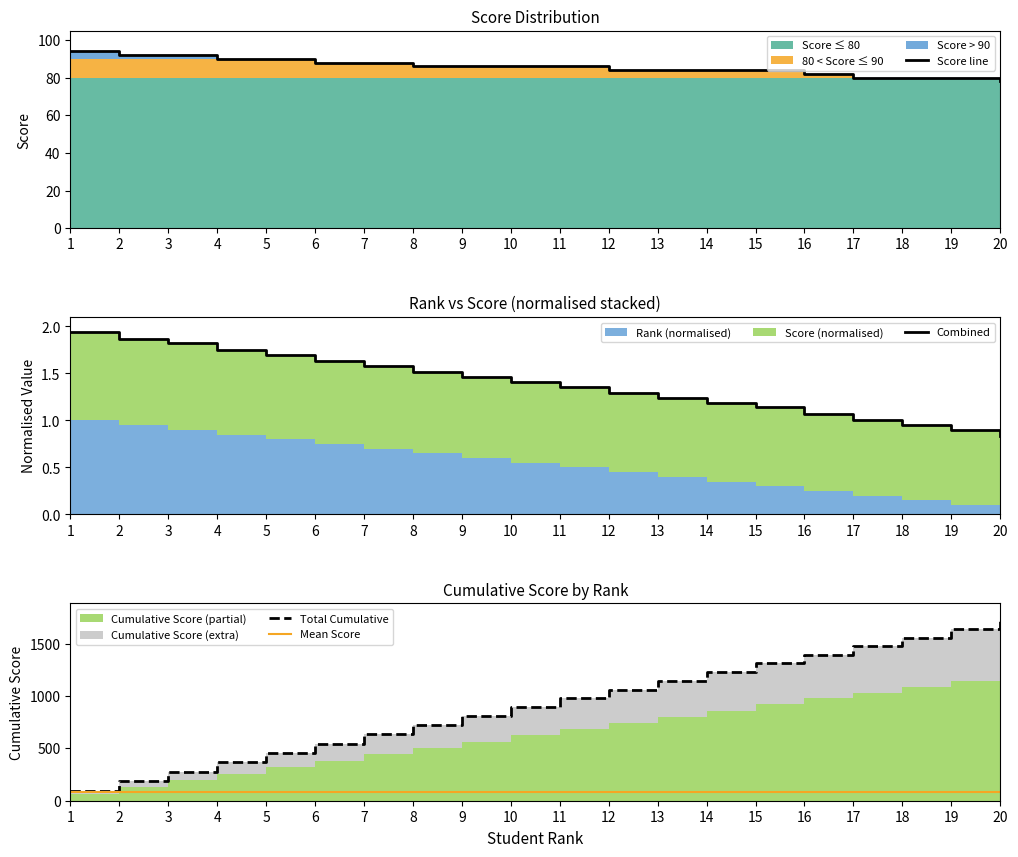

At which label does Combined first exceed 1?

1